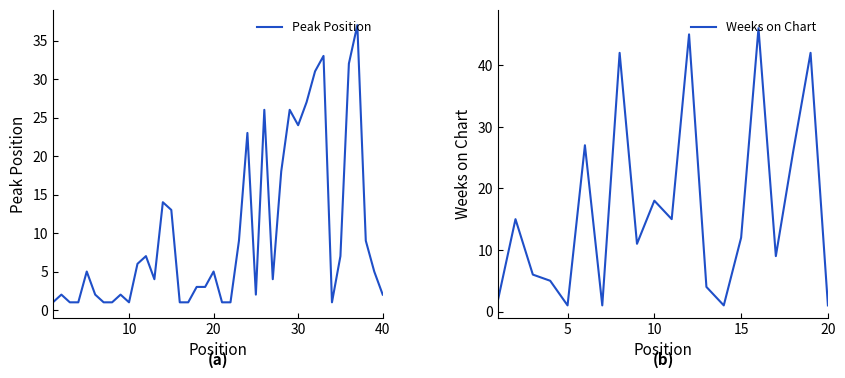

Reading right to left, extract all data points from this chart.

2	5	9	37	32	7	1	33	31	27	24	26	18	4	26	2	23	9	1	1	5	3	3	1	1	13	14	4	7	6	1	2	1	1	2	5	1	1	2	1